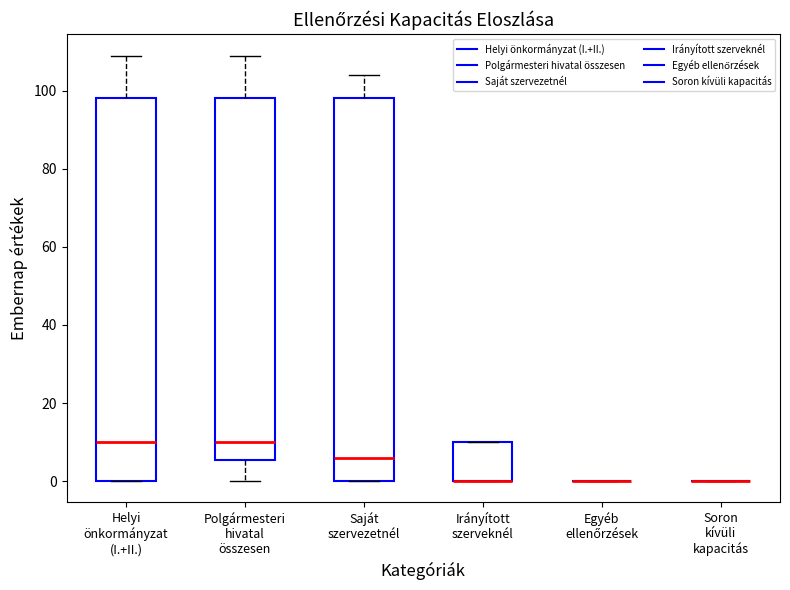

Where does the median line of the box for Helyi önkormányzat (I.+II.) sit on the y-axis? The values are not printed on the chart, so give them approximately, as read against the axis.

10